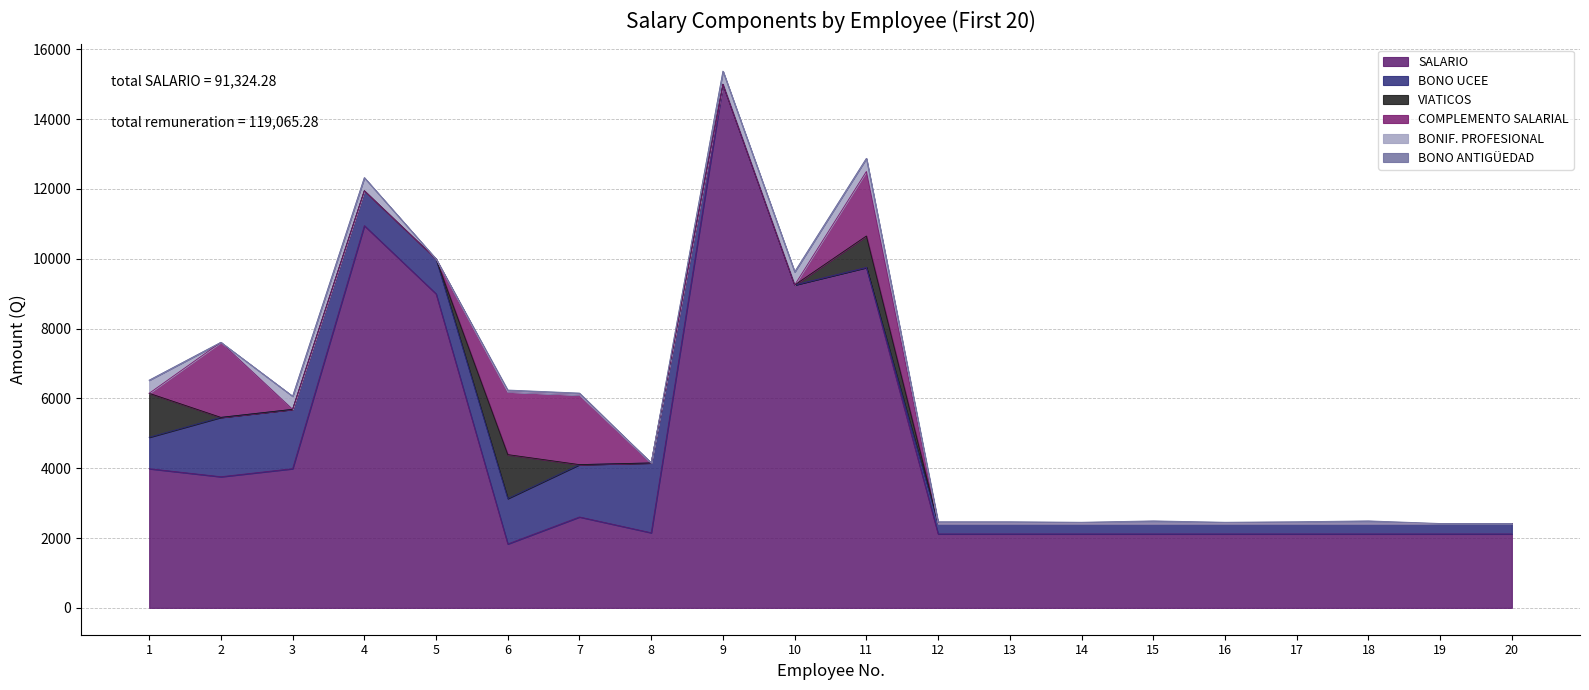

What is the greatest value displayed?

15000.0